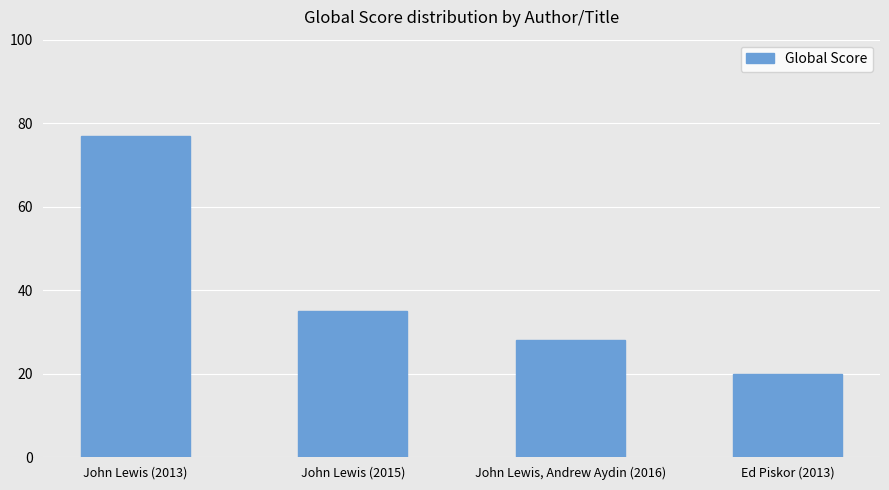

Count the number of categories in the chart.

4